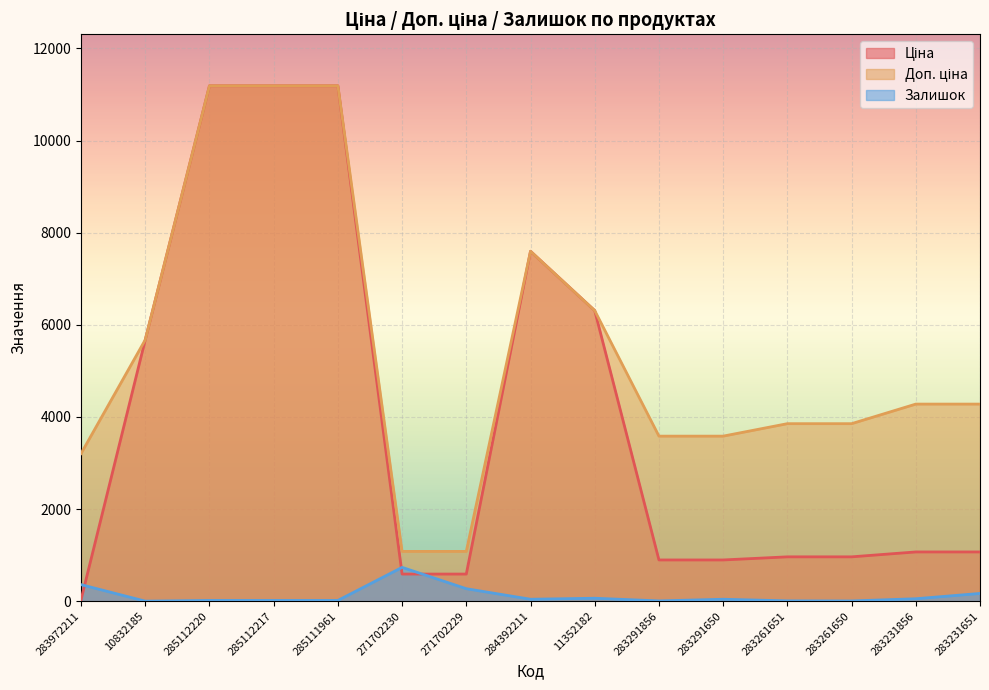

What is the value of the Залишок point at the 2nd from the left?

2.0